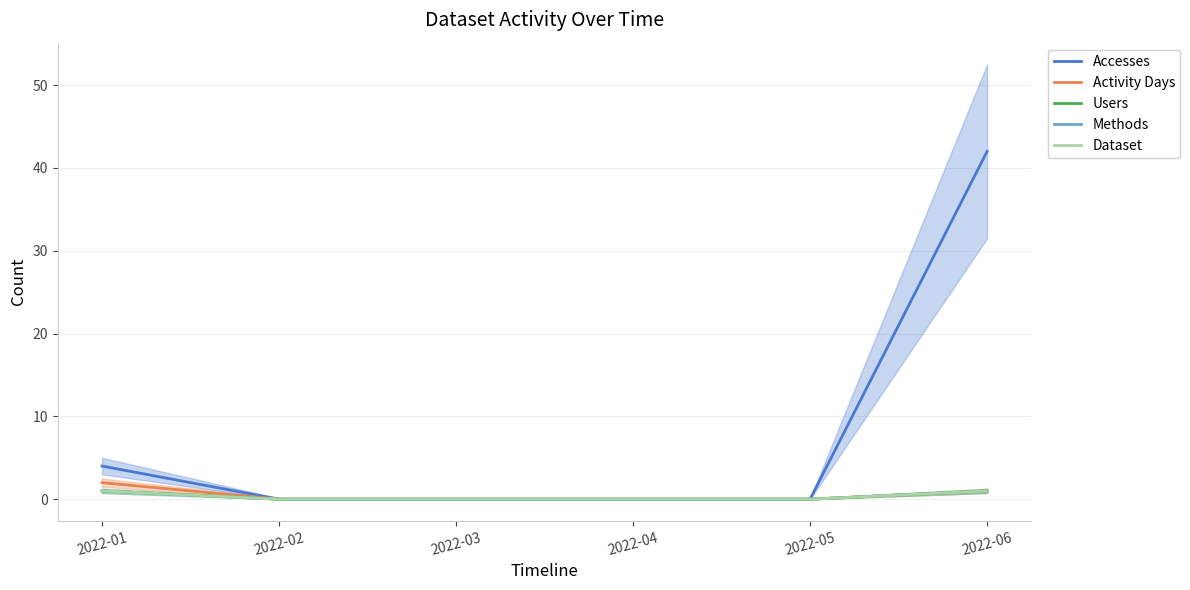

What is the difference between the second highest and minimum values in the Users series?

1